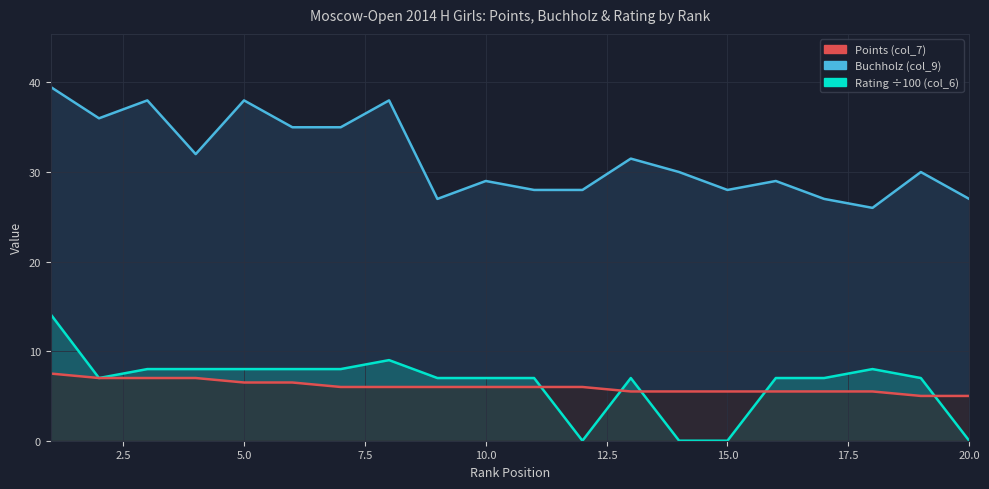

True or false: Buchholz (col_9) and Points (col_7) cross at least once.

False